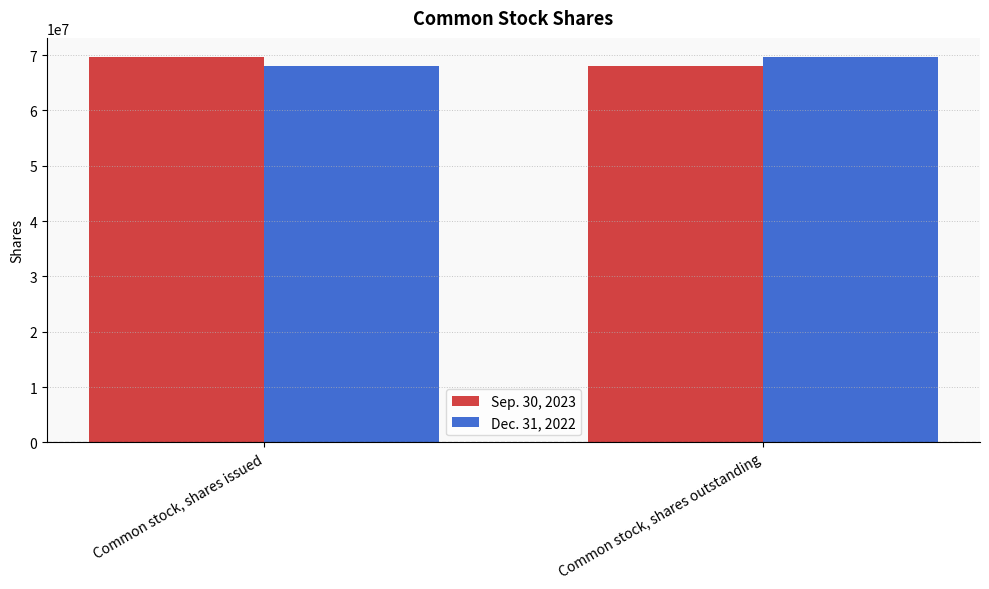

The value of Dec. 31, 2022 at Common stock, shares outstanding is 111337133. True or false?

False